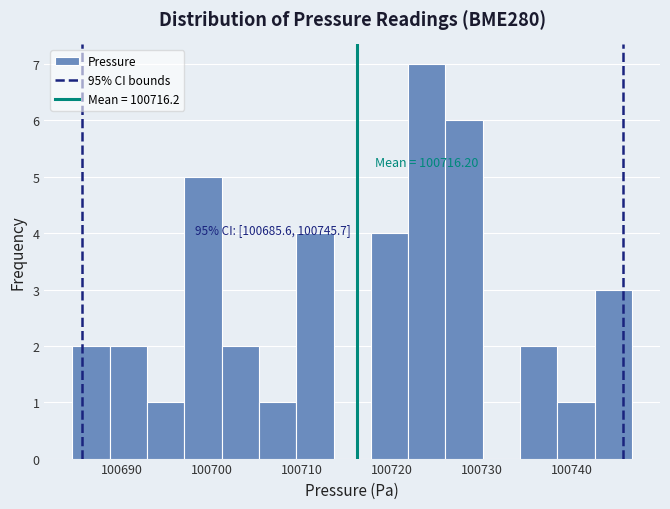

Over which range of the x-axis is the bar tallest?

100722 to 100726